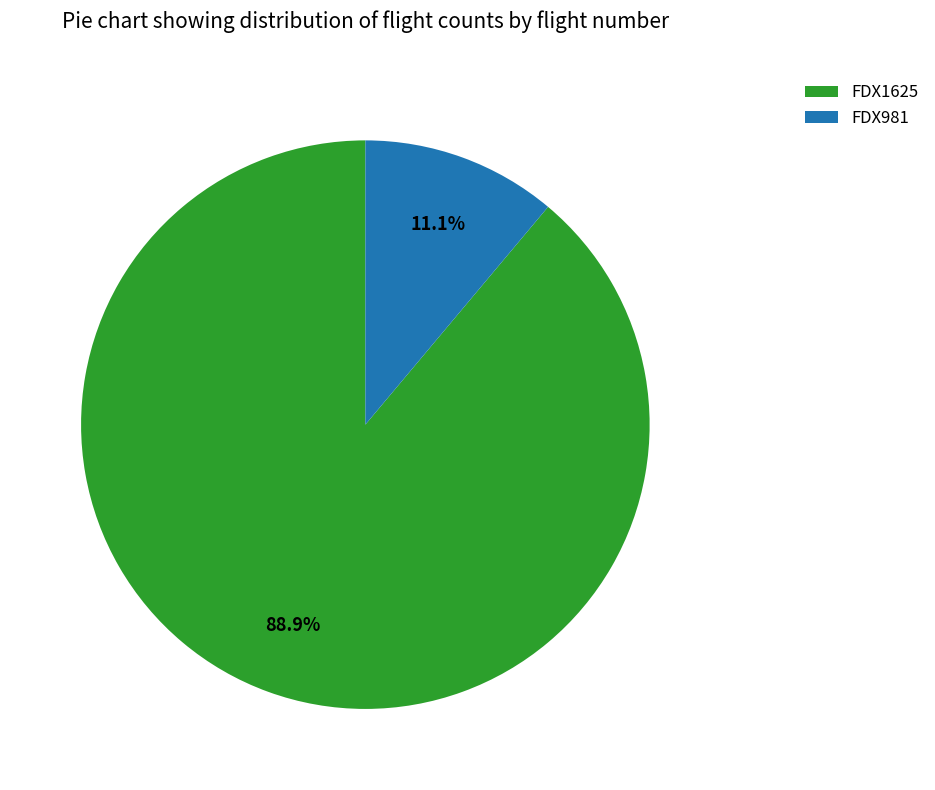

Combined, what portion of the pie is FDX981 and FDX1625?

100.0%